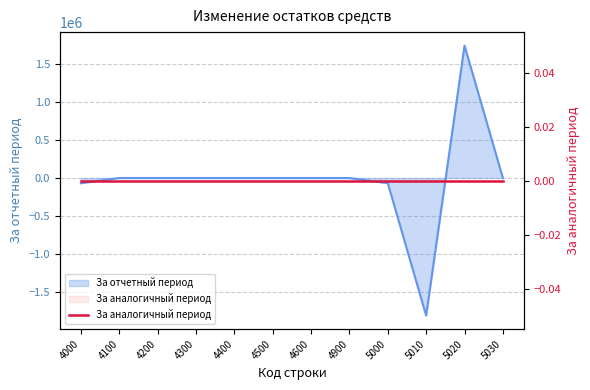

At which label is the value closest to -34416?

4100